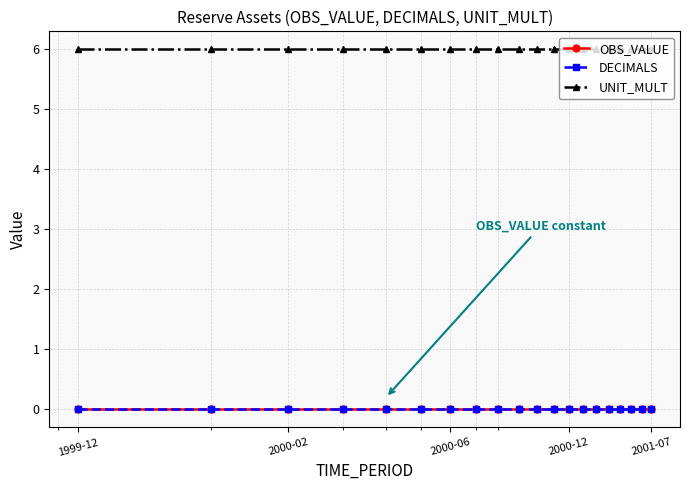

At which category does the chart reach its minimum across all series?

1999-12